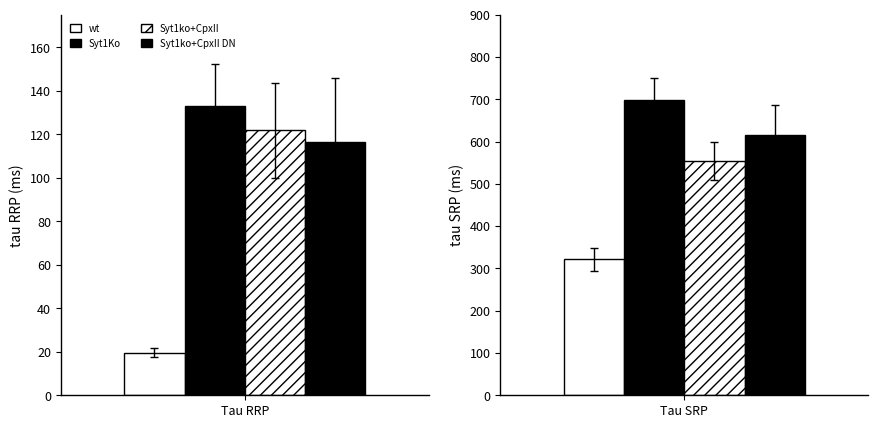

Is it true that wt equals 76.4 at Tau SRP?

False